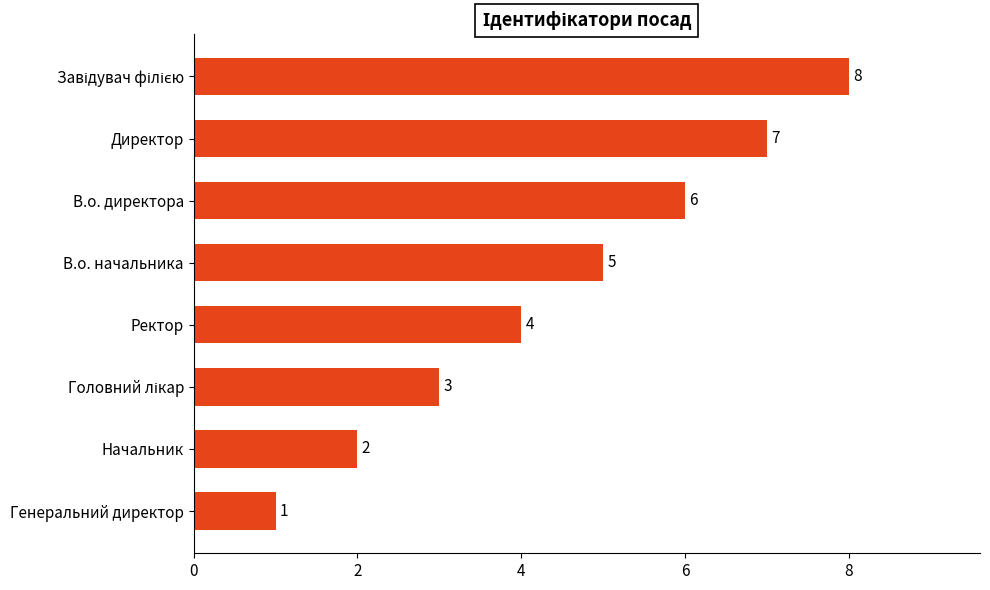

How many data points are less than 5?

4